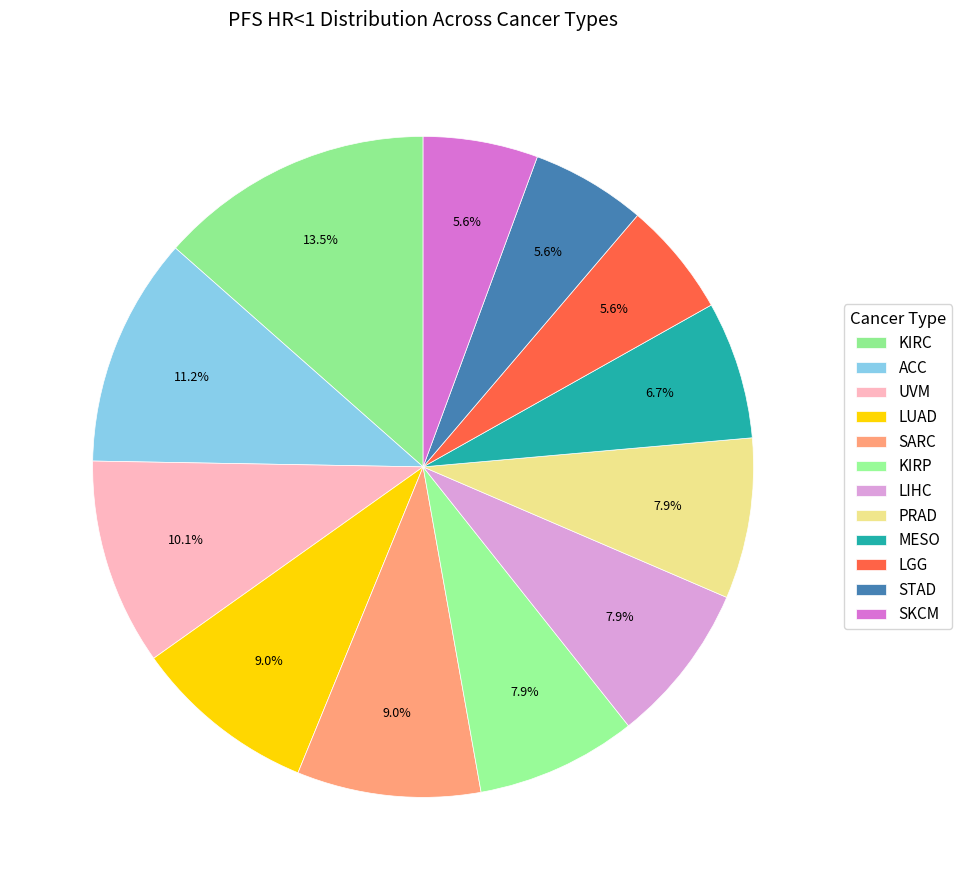

How many slices are in this pie chart?

12